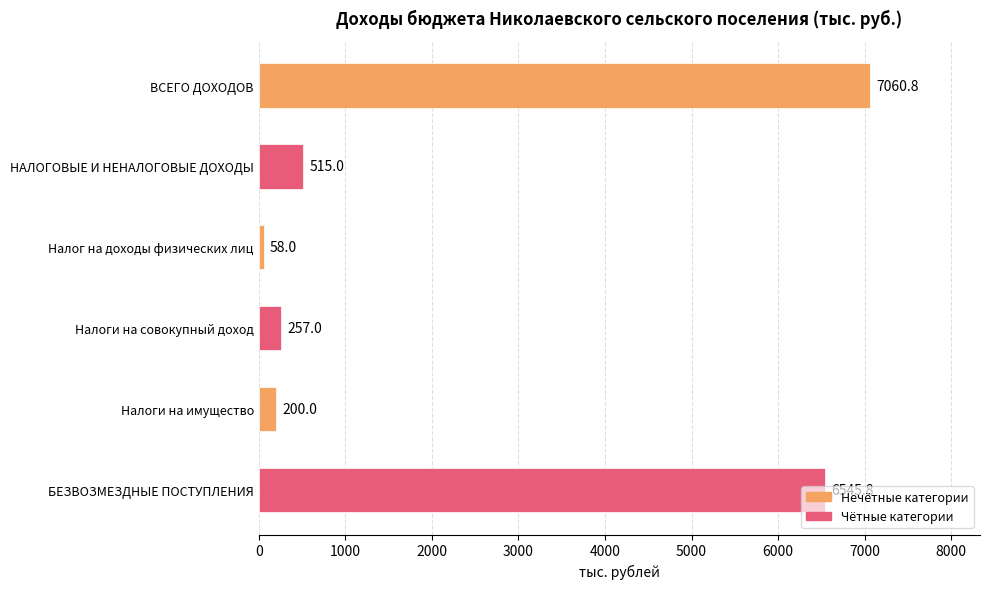

What is the smallest value displayed?

58.0